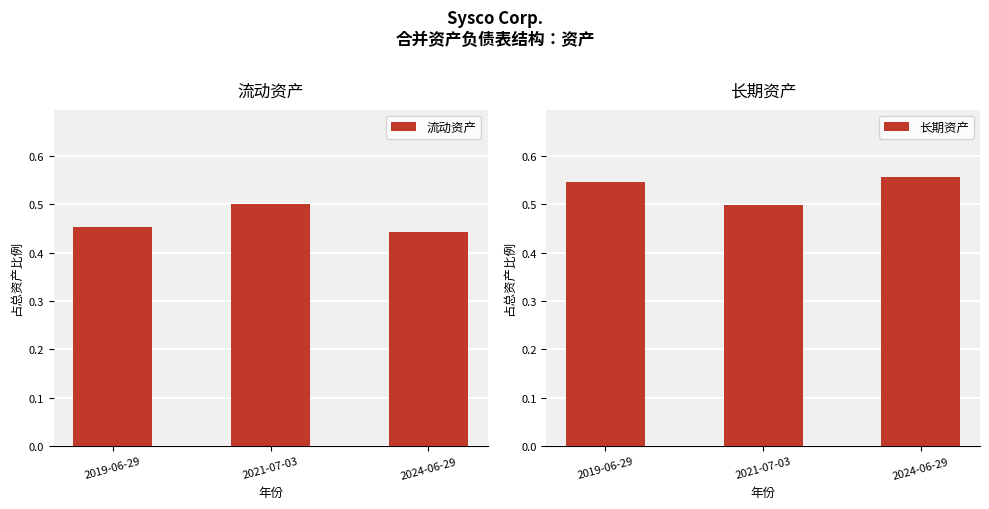

Which series has the largest range (max minus min)?

流动资产